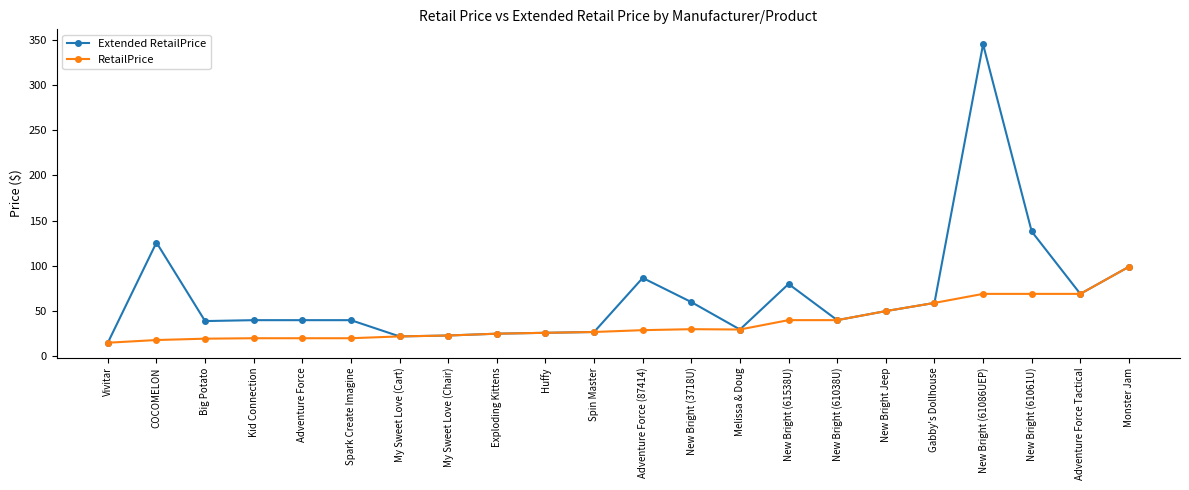

Which series has the widest spread of values?

Extended RetailPrice